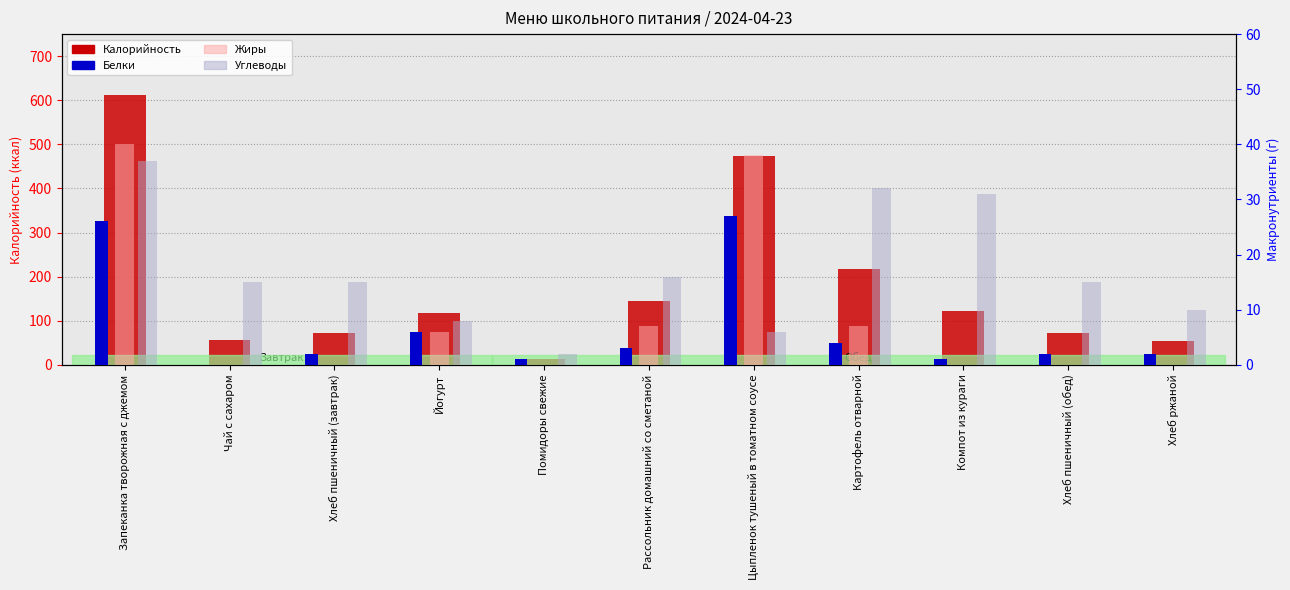

Rank the series at Йогурт from highest to lowest value.

Калорийность, Углеводы, Белки, Жиры